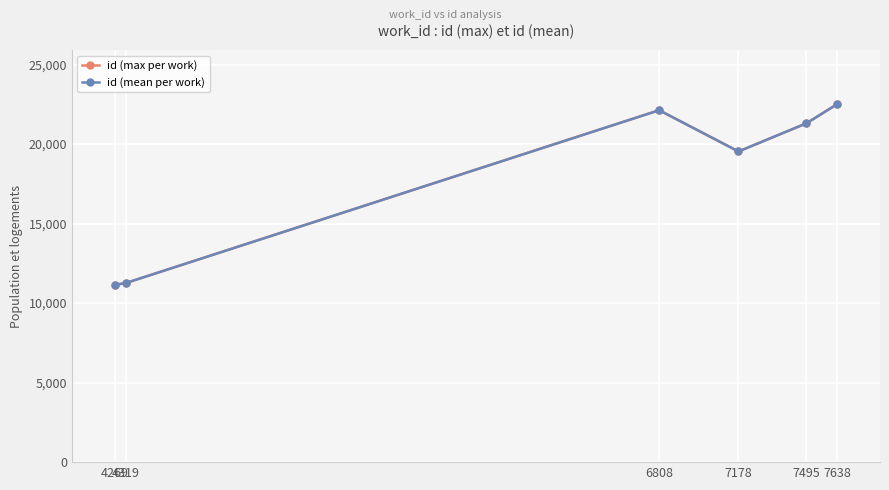

How many distinct data groups are displayed?

2